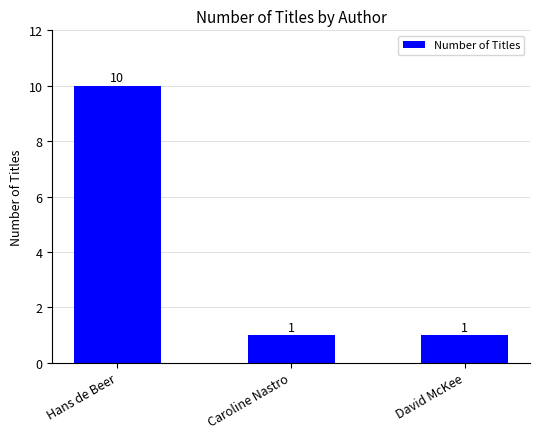

What is the label of the 3rd bar from the left?

David McKee